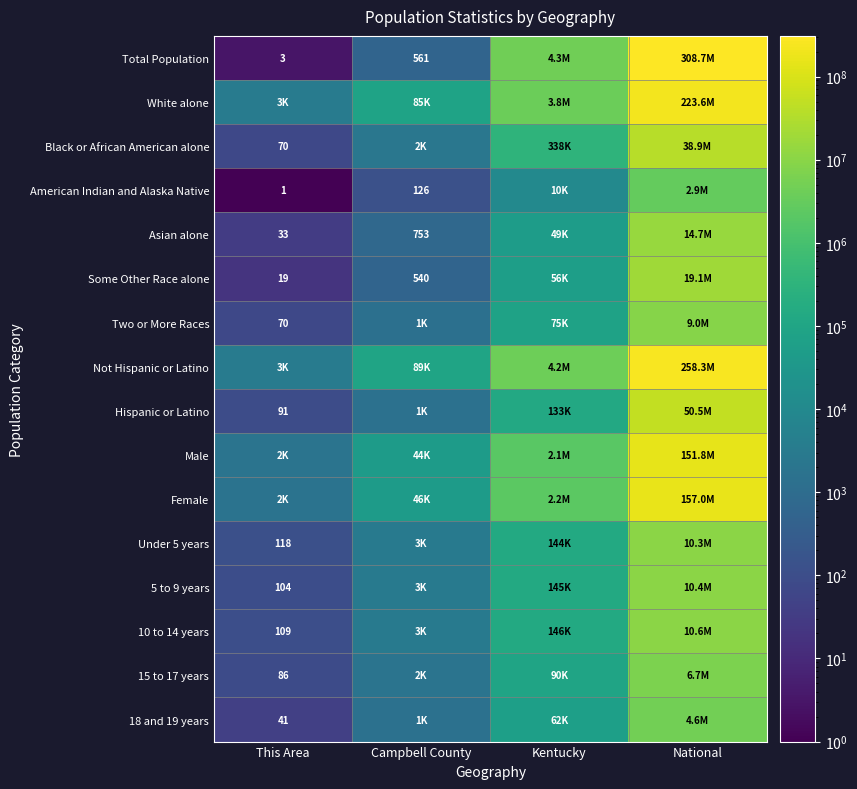

True or false: 5 to 9 years has a value of 137 at This Area.

False